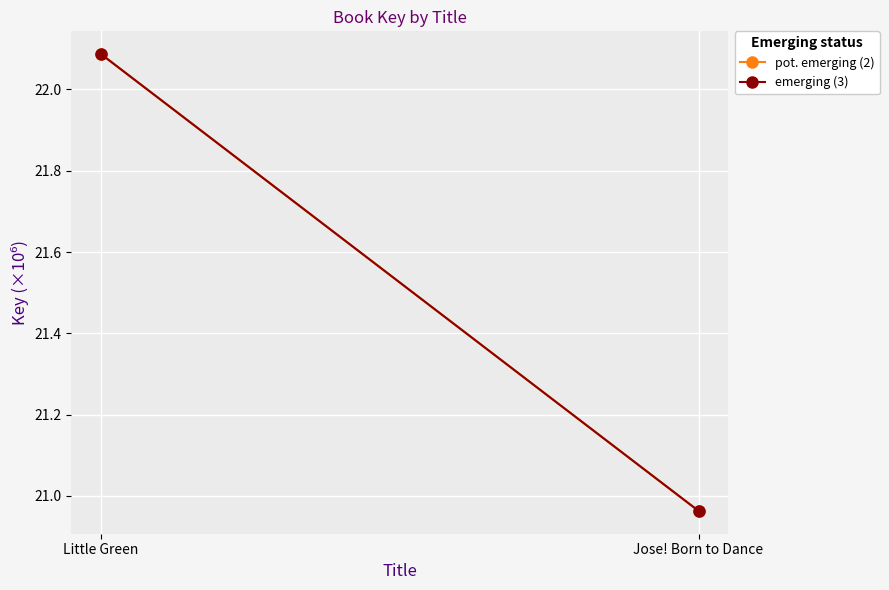

Is it true that emerging (3) equals 8.4 at Little Green?

False